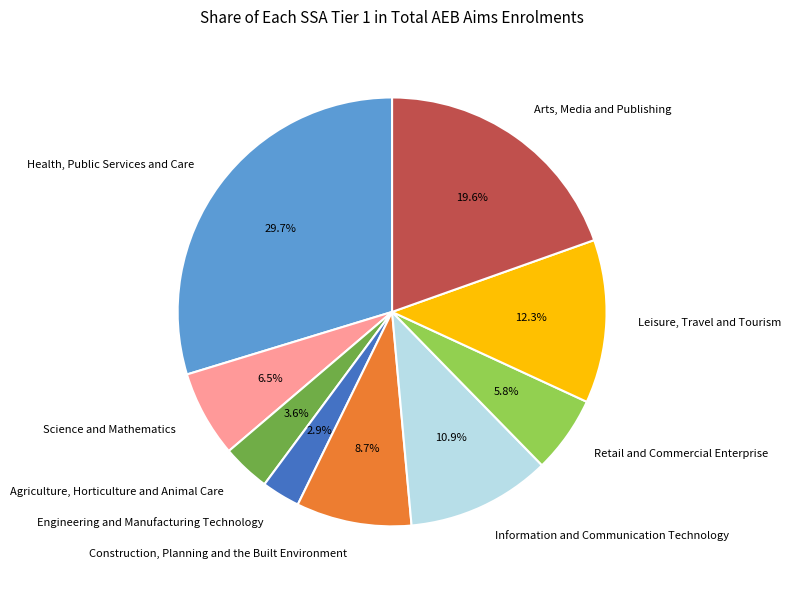

Does Construction, Planning and the Built Environment represent more than half of the total?

No